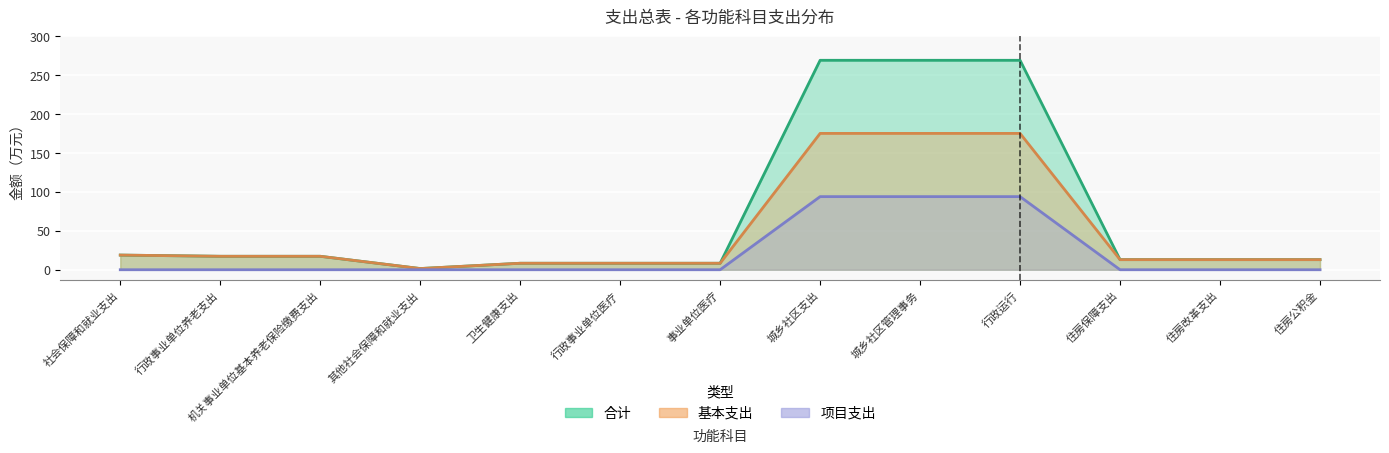

What is the sum of the 项目支出 values at 机关事业单位基本养老保险缴费支出 and 行政运行?

94.0